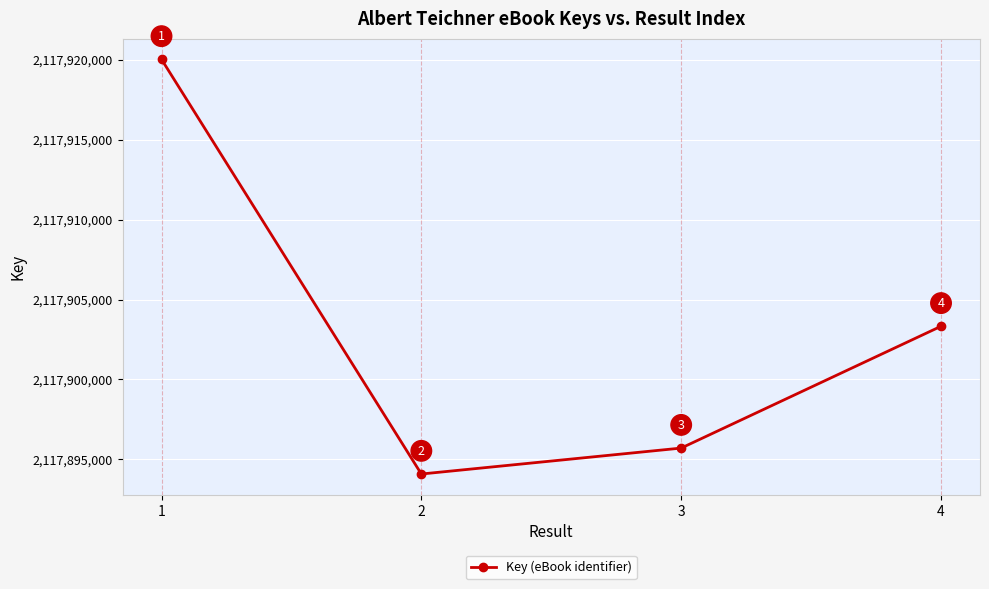

Does the chart have visible grid lines?

Yes